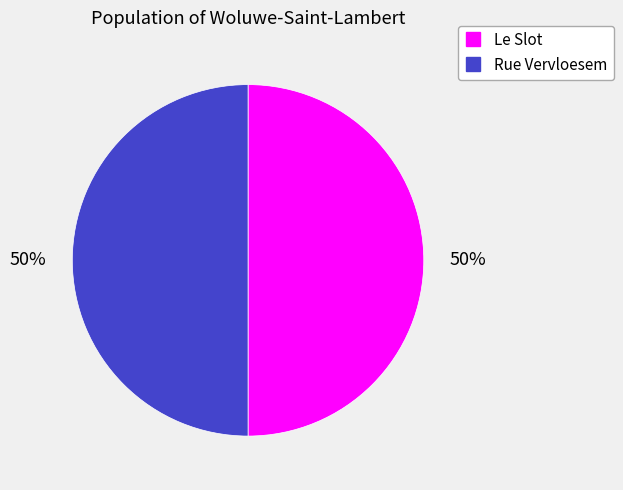

Do Le Slot and Rue Vervloesem together represent more than half of the pie?

Yes